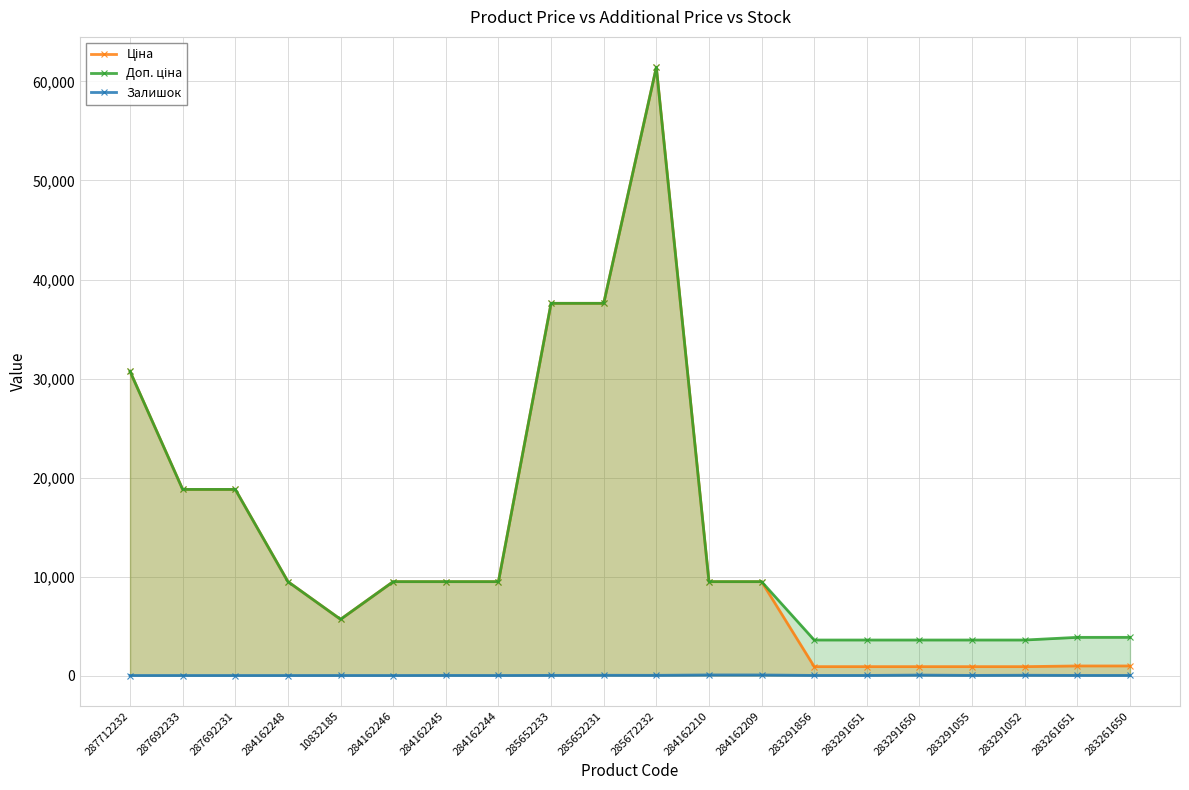

The value of Доп. ціна at 283261650 is 3854.0. True or false?

True